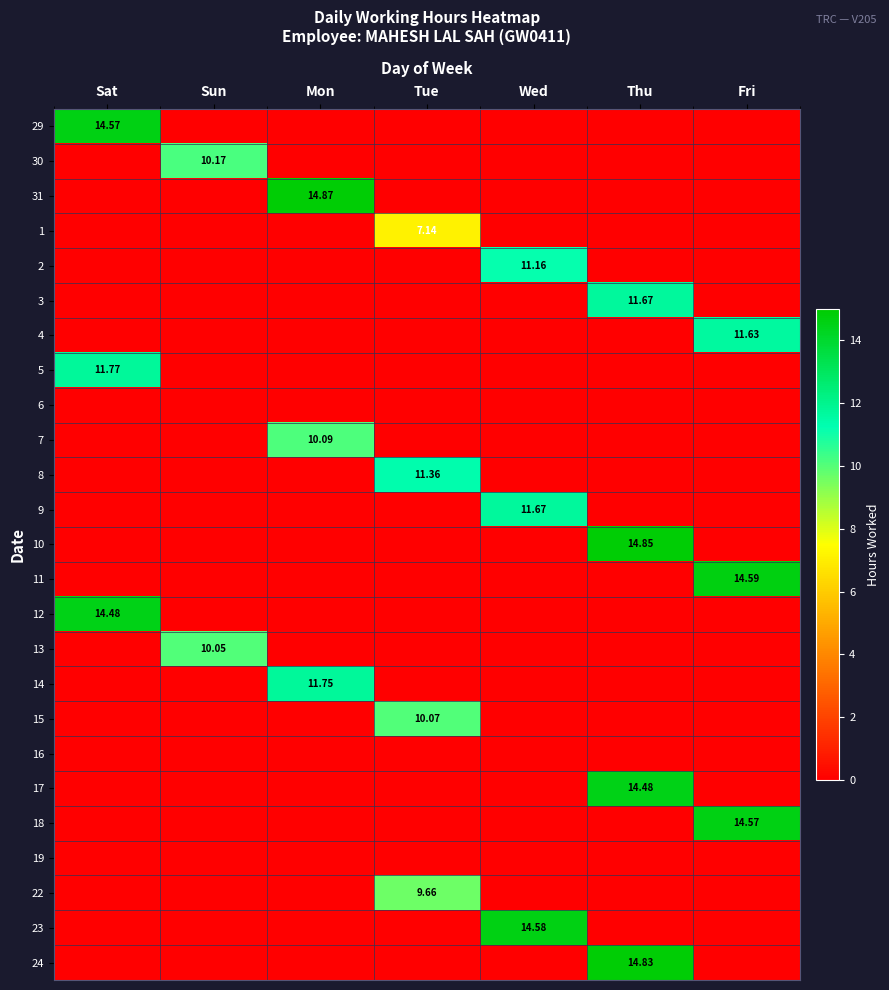

Is the value of 7 at Mon greater than the value of 10 at Thu?

No